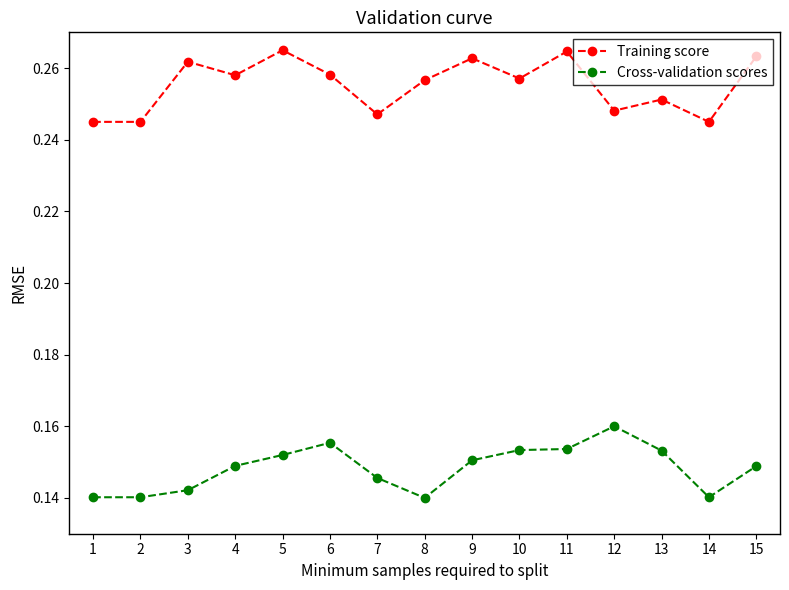

How many Training score values are between 0 and 1?

15